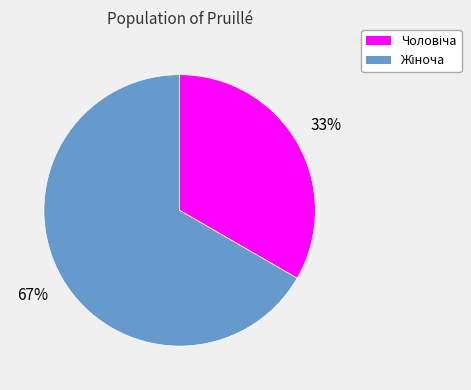

Is there any slice that represents more than half of the pie?

Yes